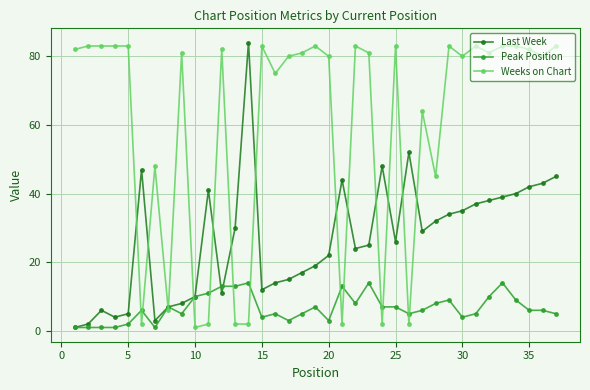

What is the average value of the Weeks on Chart series?

60